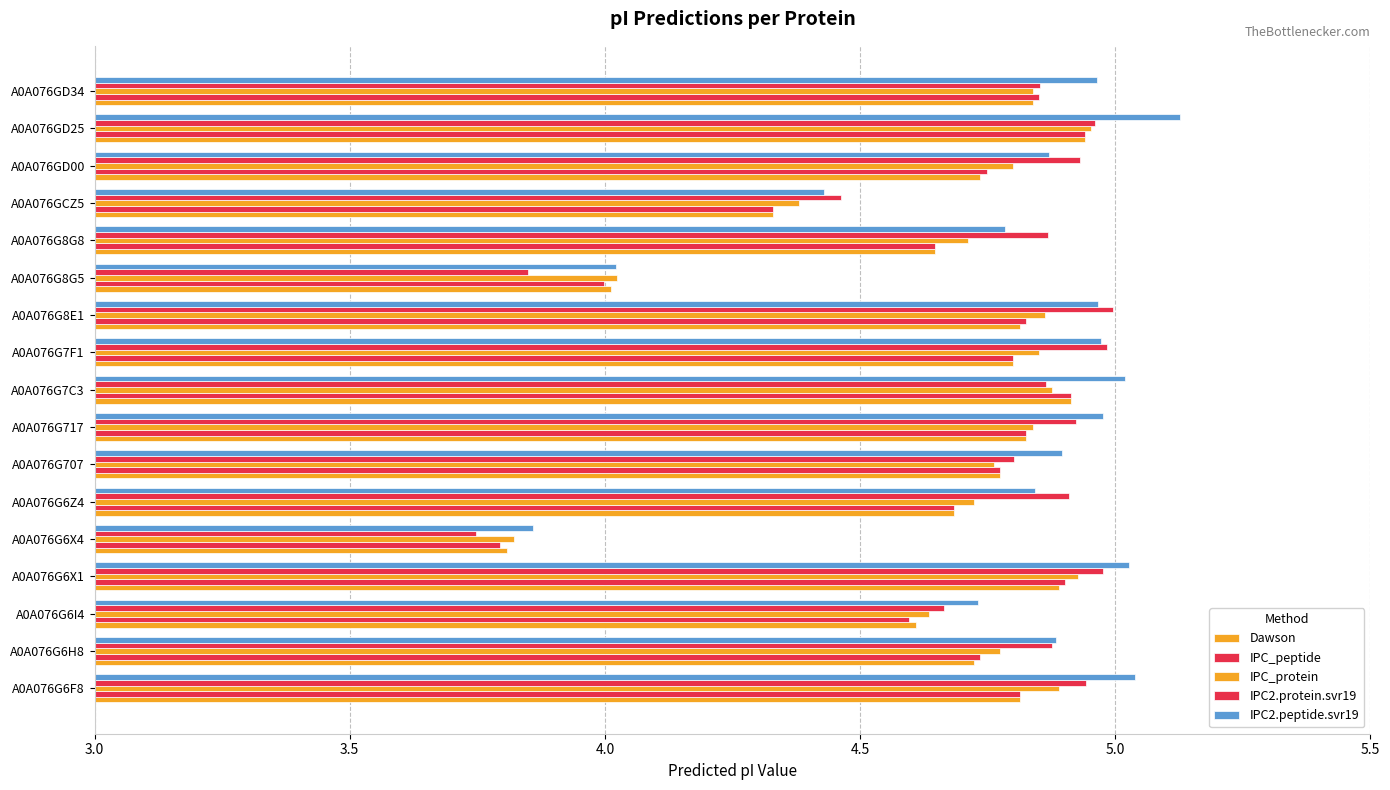

Count the number of data series in this chart.

5